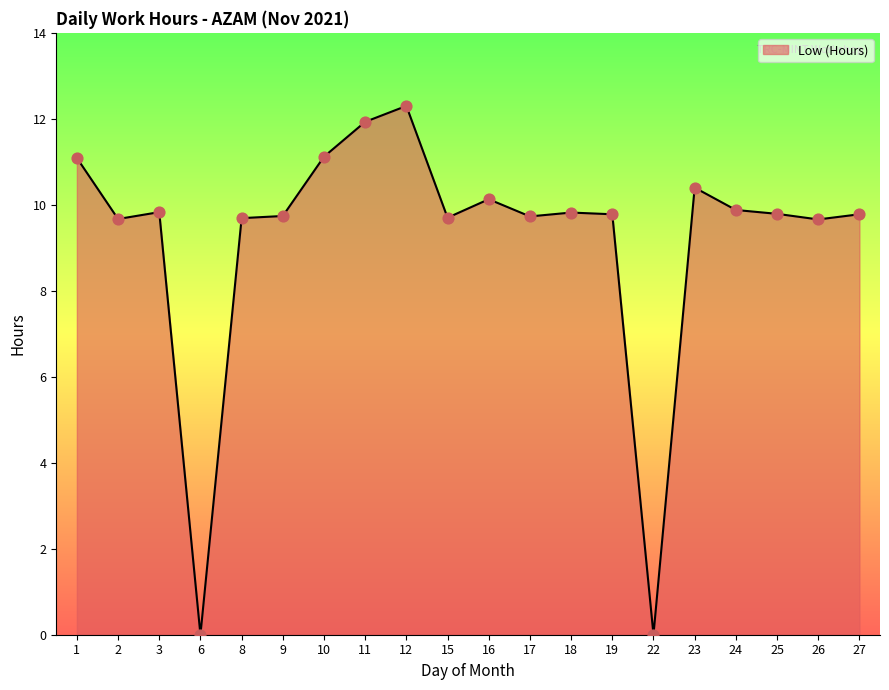

Approximately how many times larger is the value at 1 compared to 17?

1.1